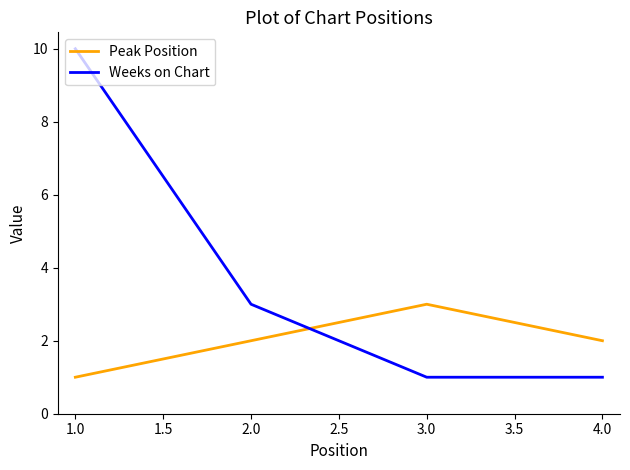

What are all the series names shown in the legend?

Peak Position, Weeks on Chart